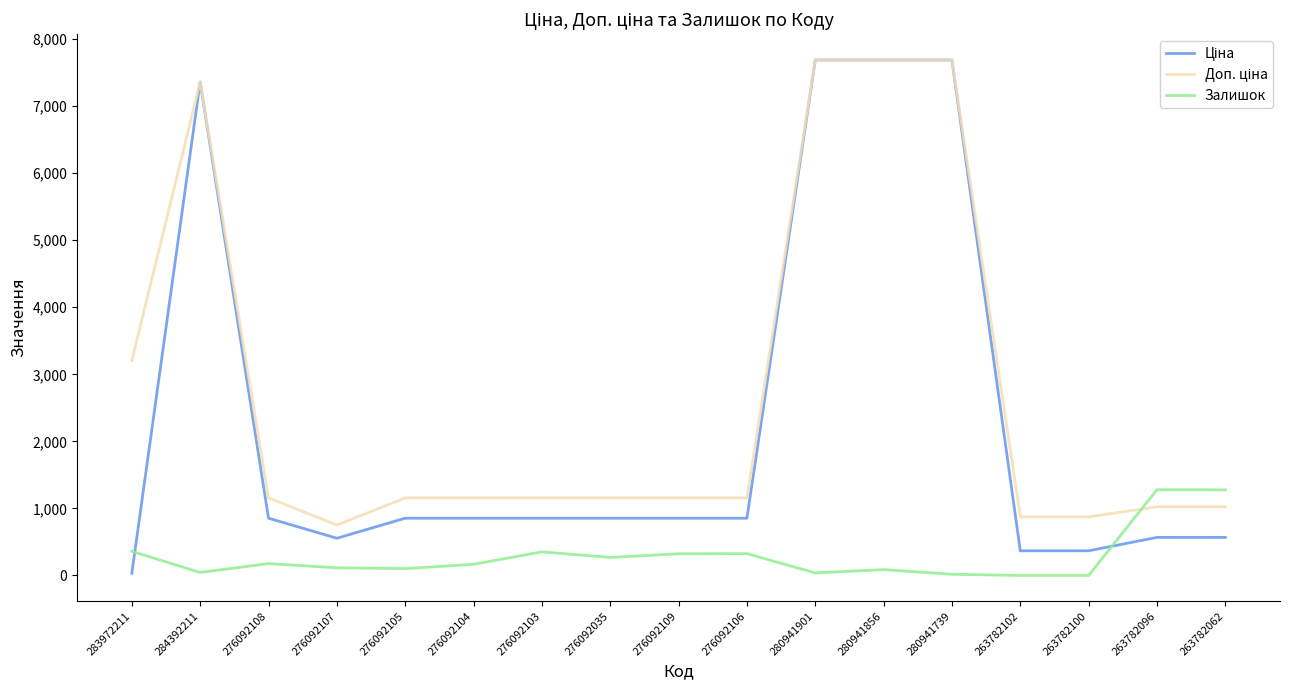

What is the highest value of the Залишок series?

1279.0